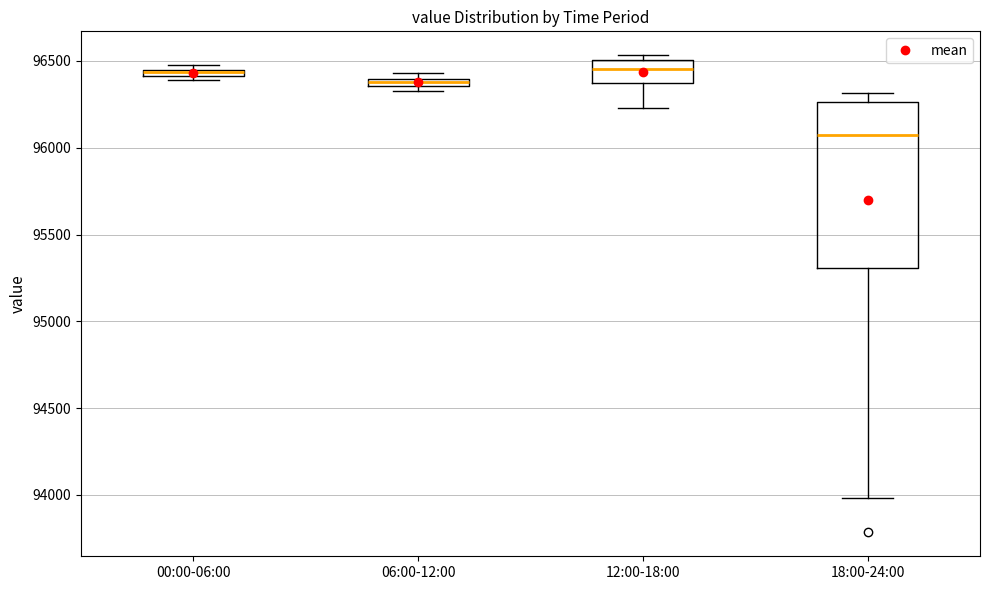

Where is the upper edge of the box for 12:00-18:00 on the y-axis? The values are not printed on the chart, so give them approximately, as read against the axis.

96500